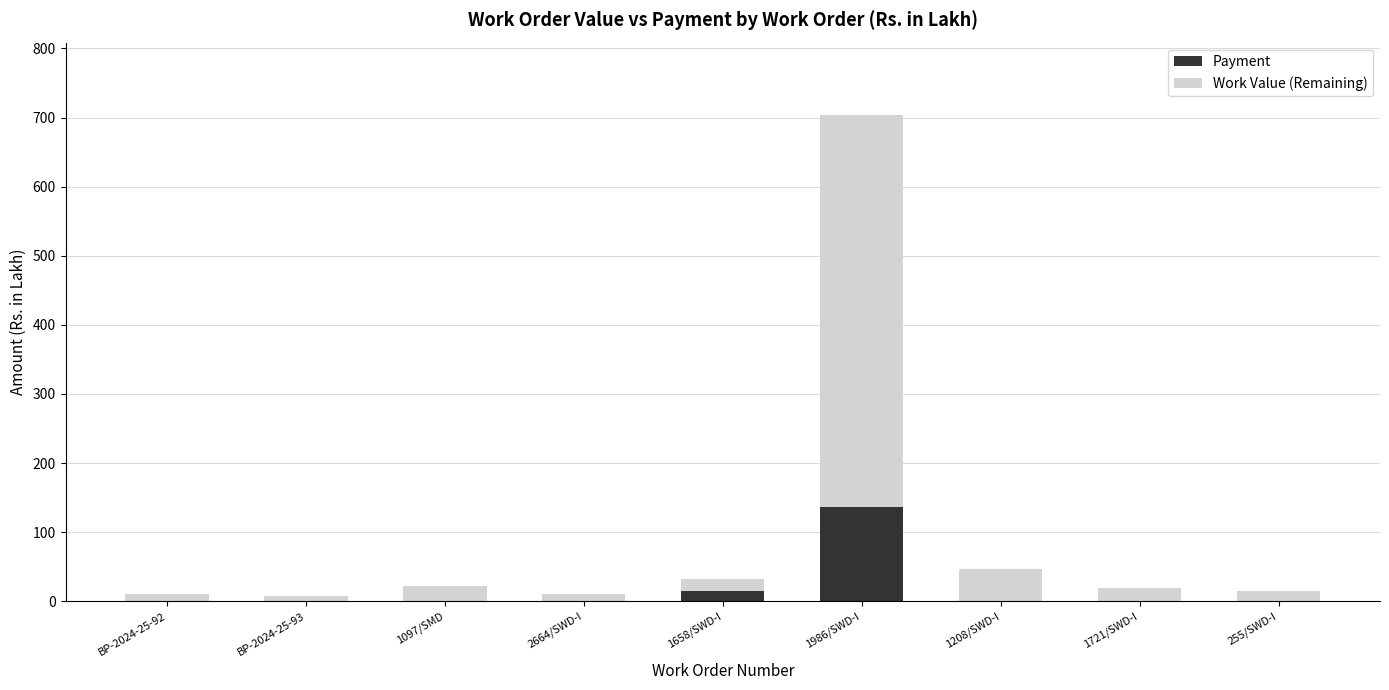

Reading right to left, what are the values for Payment?

255/SWD-I=0.0	1721/SWD-I=0.0	1208/SWD-I=0.0	1986/SWD-I=137.1	1658/SWD-I=15.4	2664/SWD-I=0.0	1097/SMD=0.0	BP-2024-25-93=0.0	BP-2024-25-92=0.0